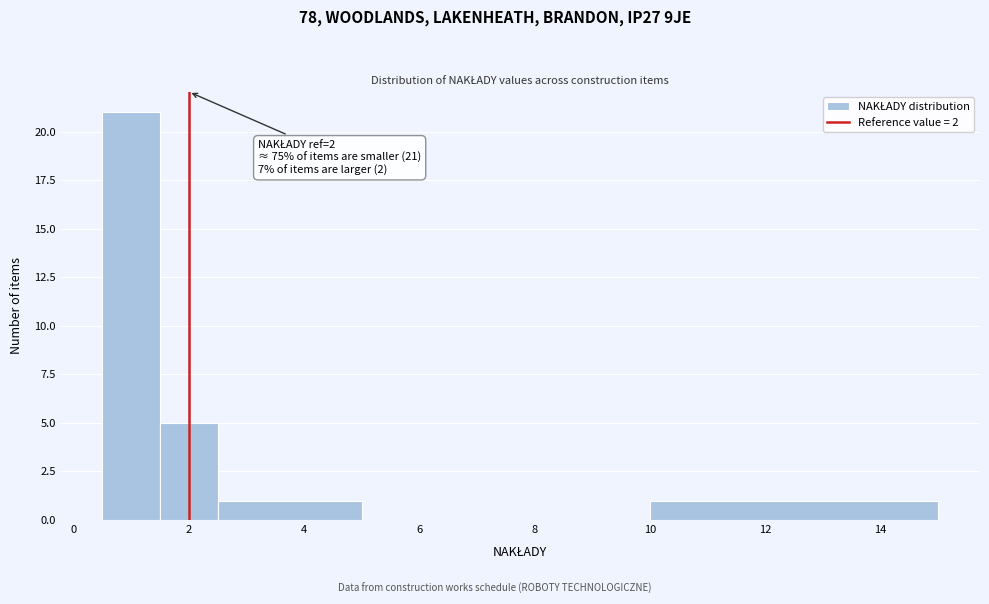

Which range on the x-axis has the tallest bar?

0.5 to 1.5